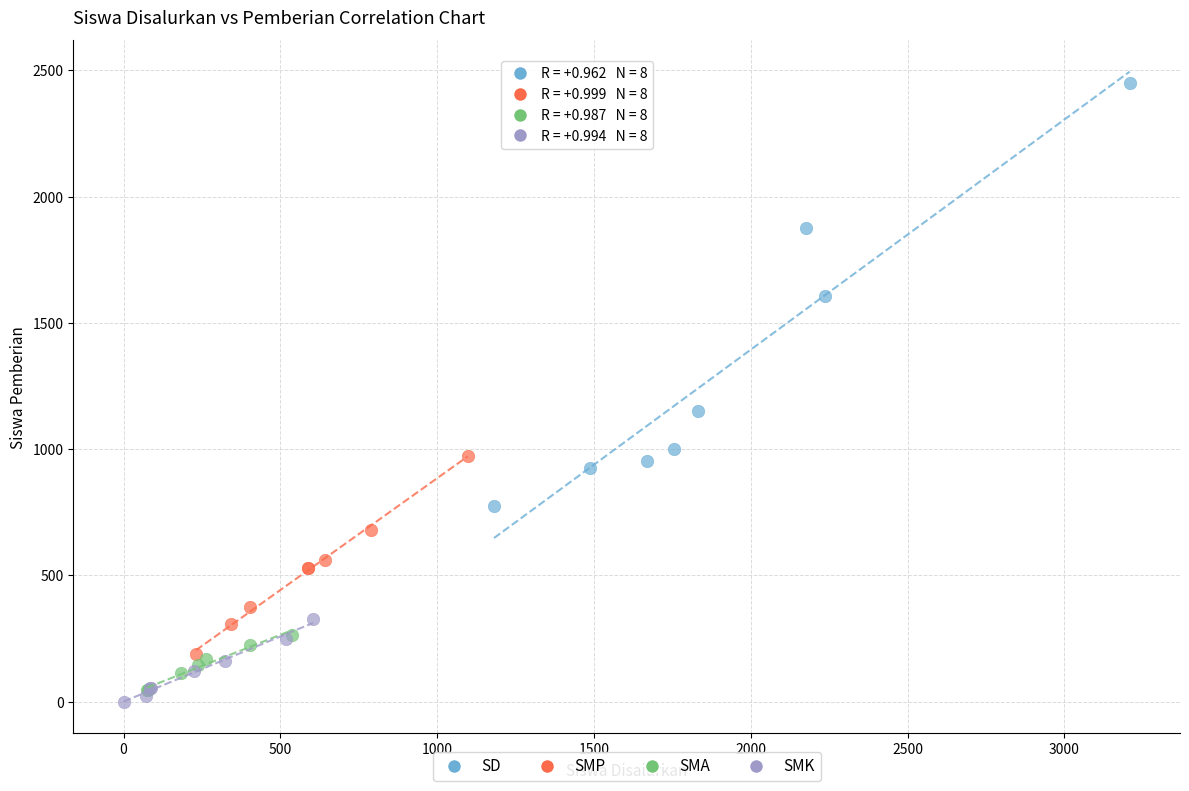

Which series has the widest spread of Y values?

SD